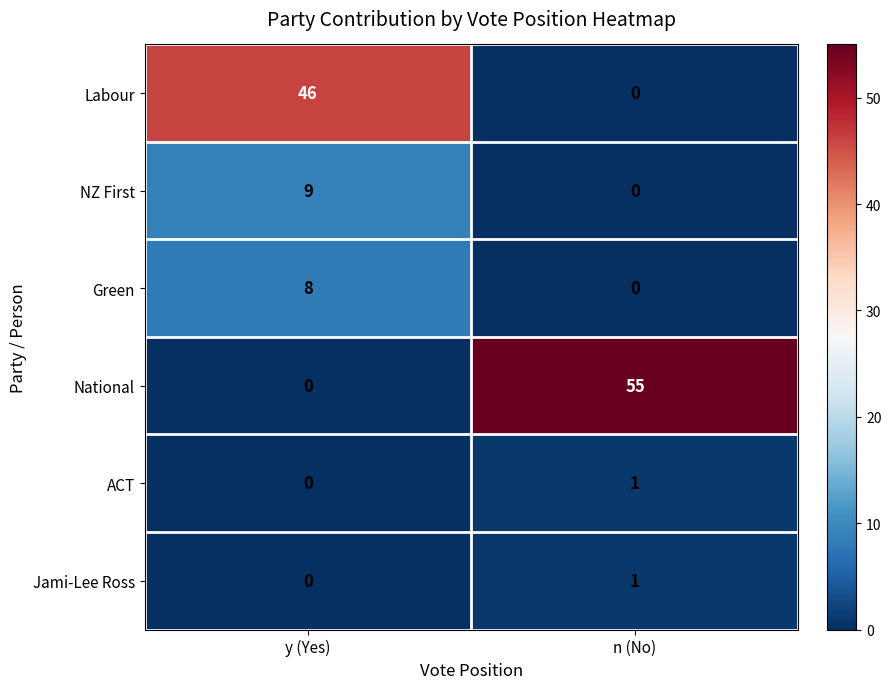

What is the difference between the NZ First values at y (Yes) and n (No)?

9